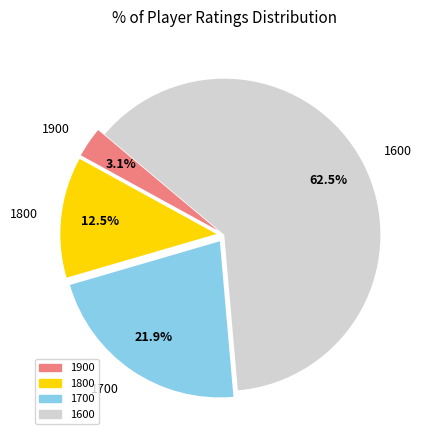

Which slice is the smallest?

1900